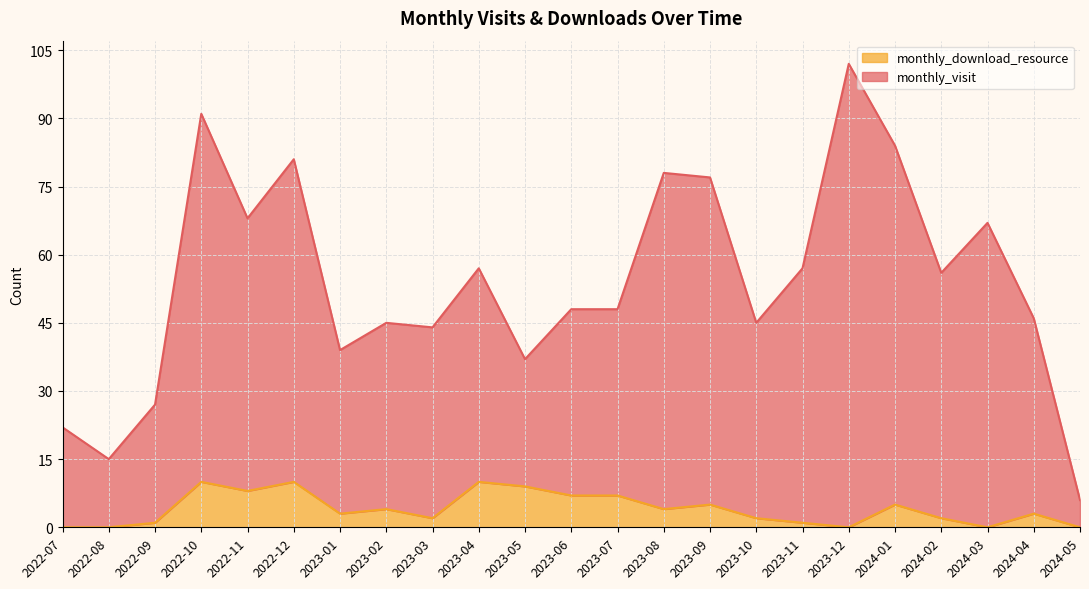

Is it true that monthly_download_resource equals 5 at 2023-09?

True